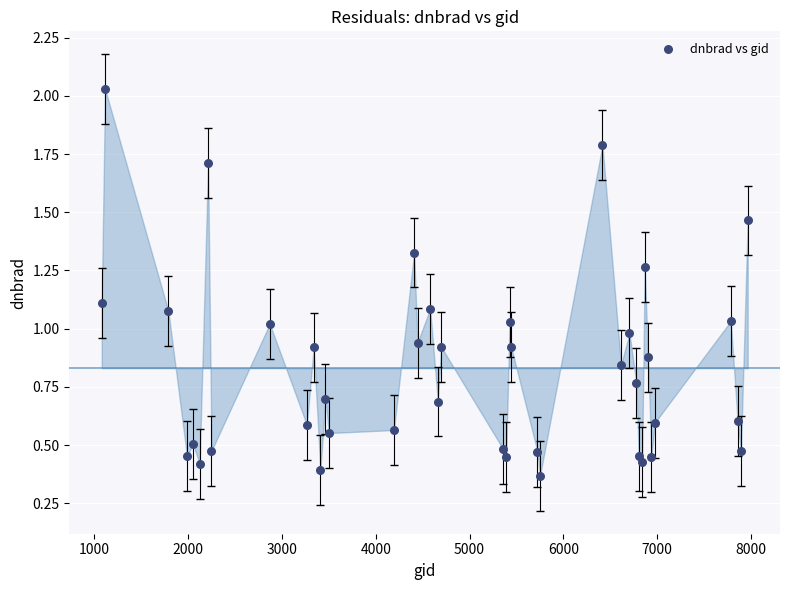

What is the range of X values (max minus min)?

6885.0